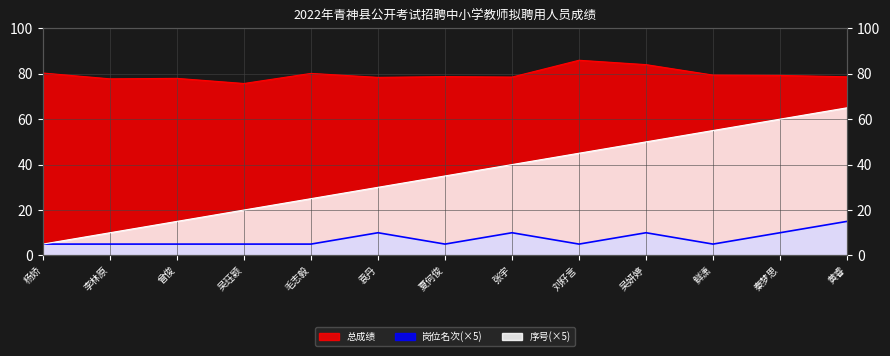

The value of 序号 at 吴妍婷 is 50.0. True or false?

True